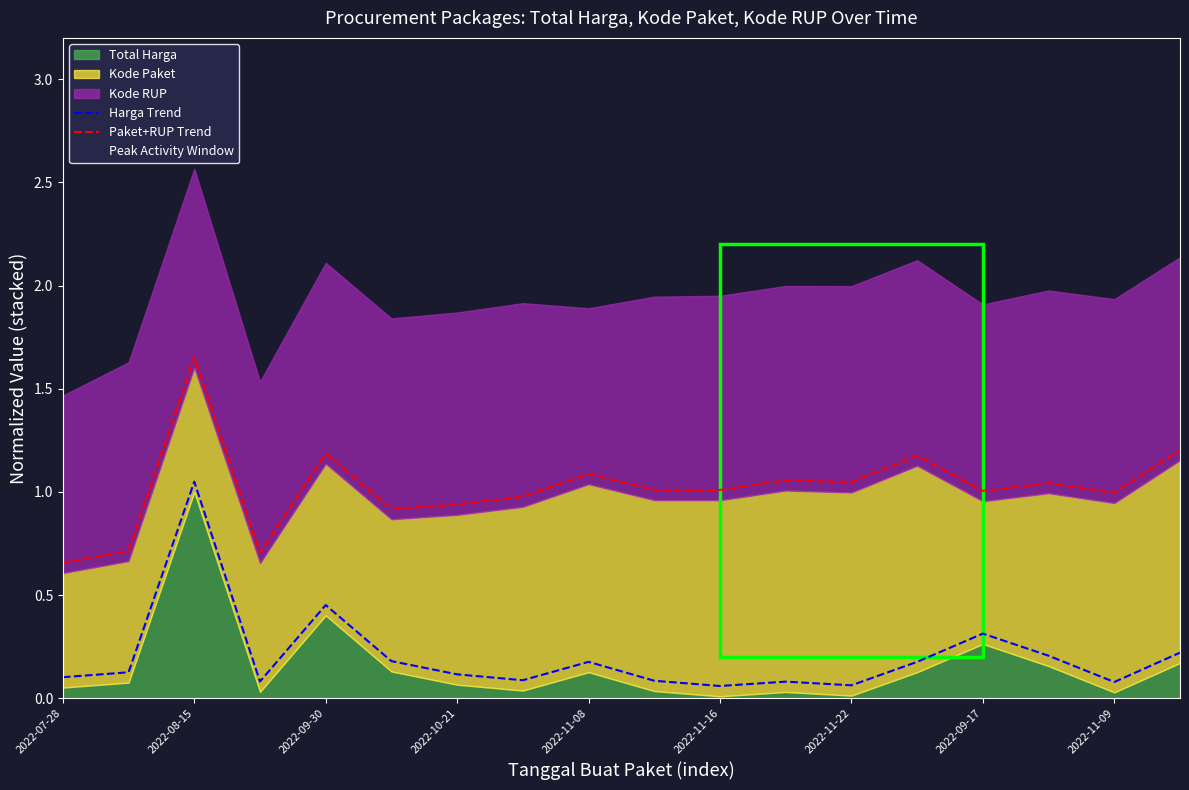

True or false: Paket+RUP Trend and Harga Trend intersect in this chart.

False